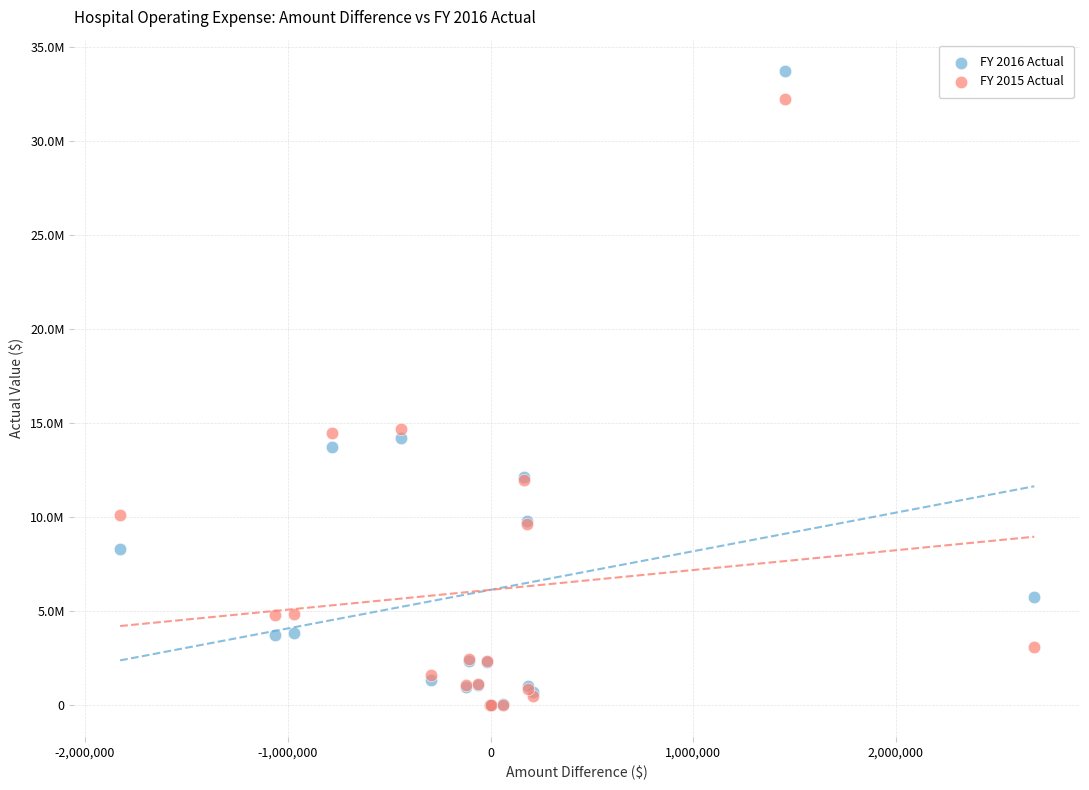

Which series reaches the maximum Y coordinate?

FY 2016 Actual